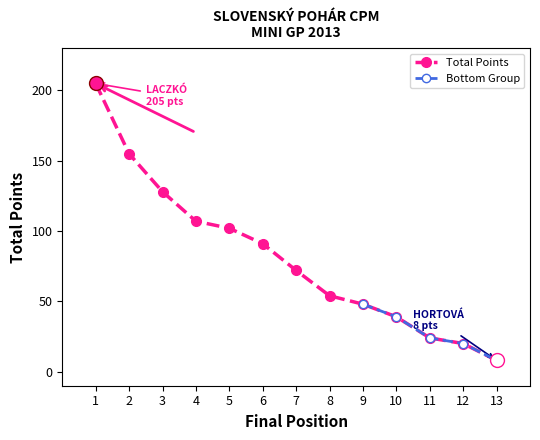

What is the value of the Total Points point at the 11th from the left?

24